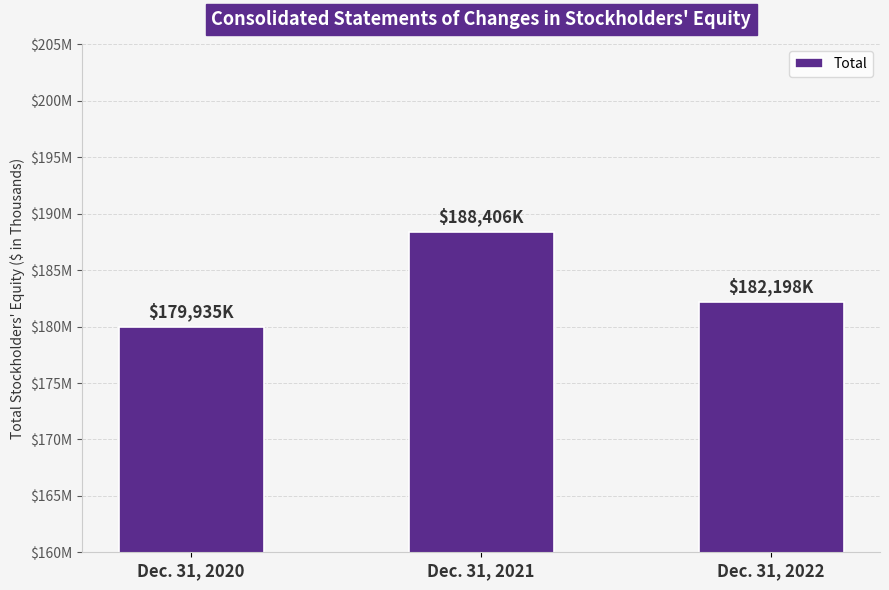

How many data points are less than 182198?

1